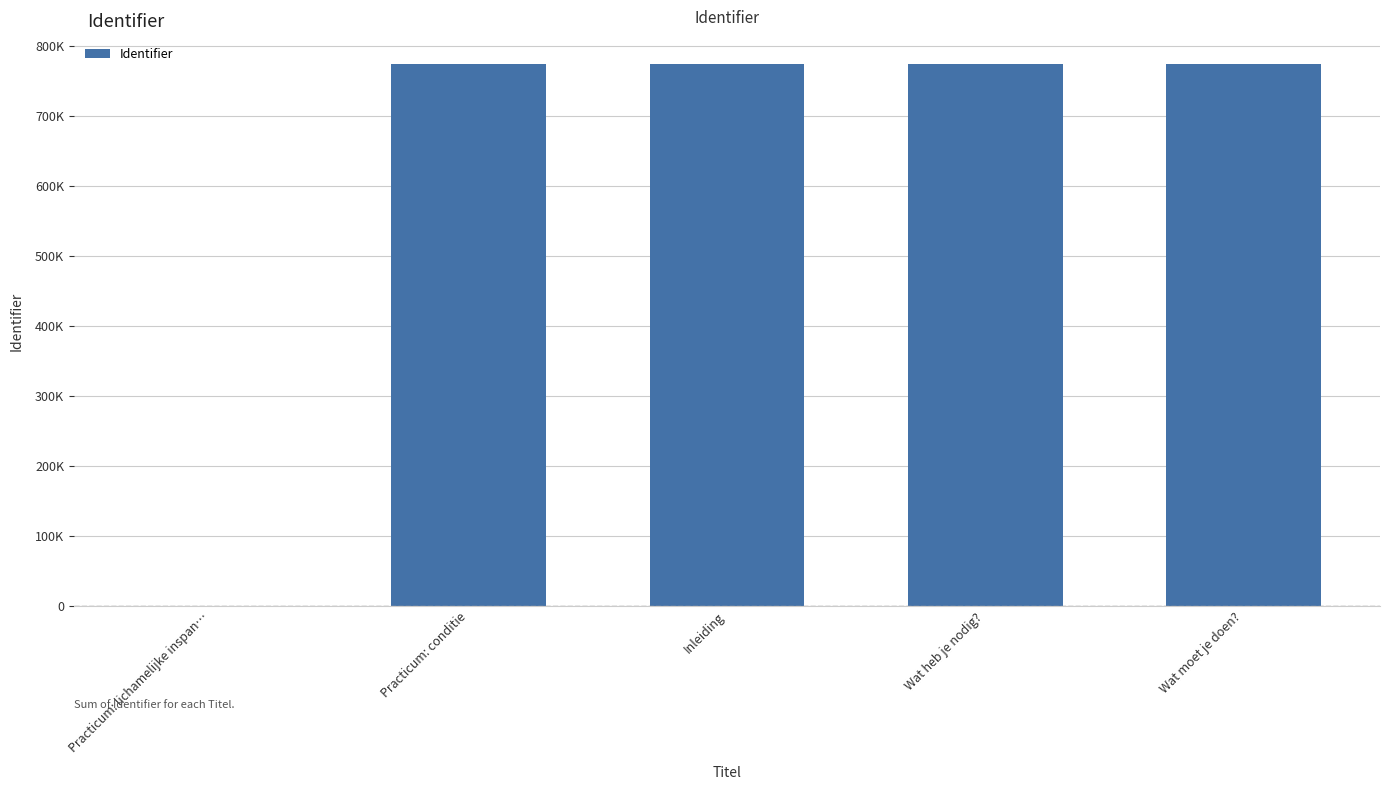

Are the bars horizontal?

No